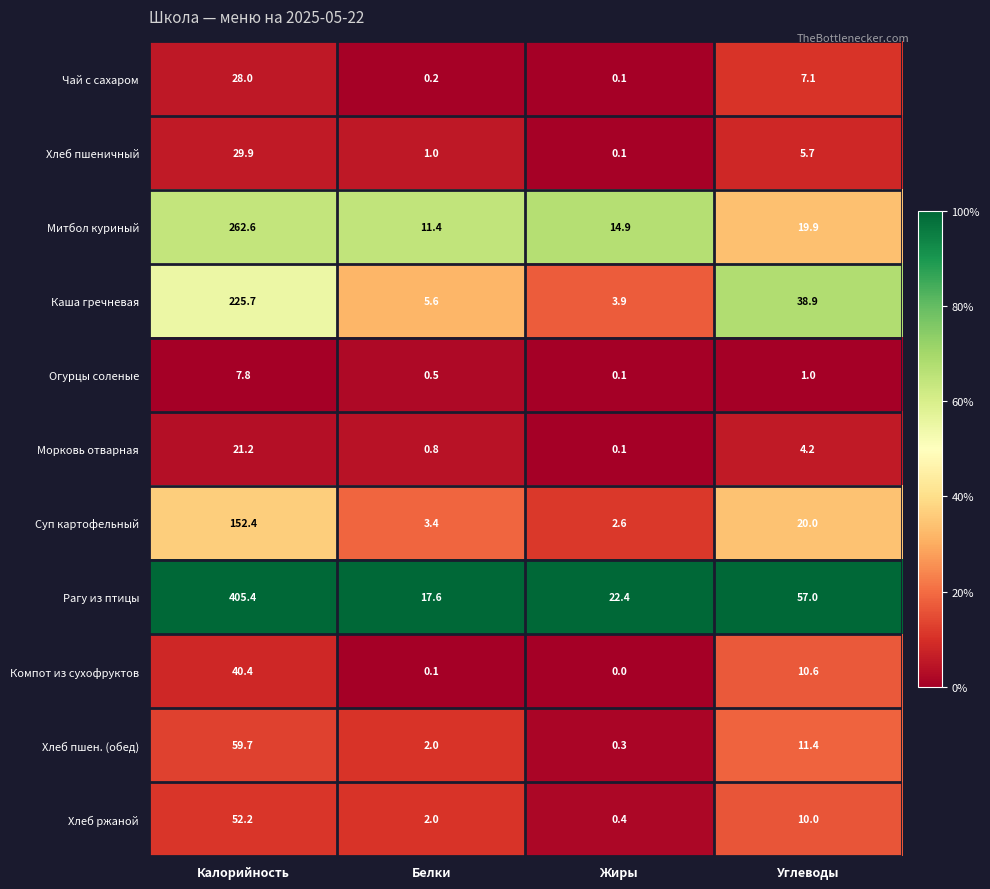

At which category does the chart reach its peak across all series?

Калорийность